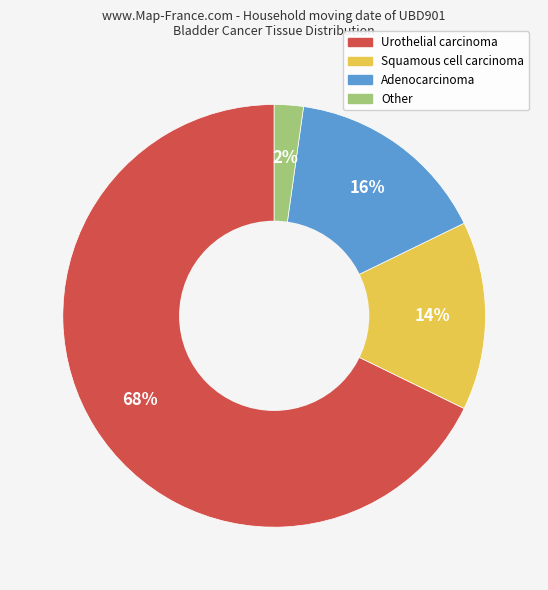

What is the largest slice in the pie chart?

Urothelial carcinoma